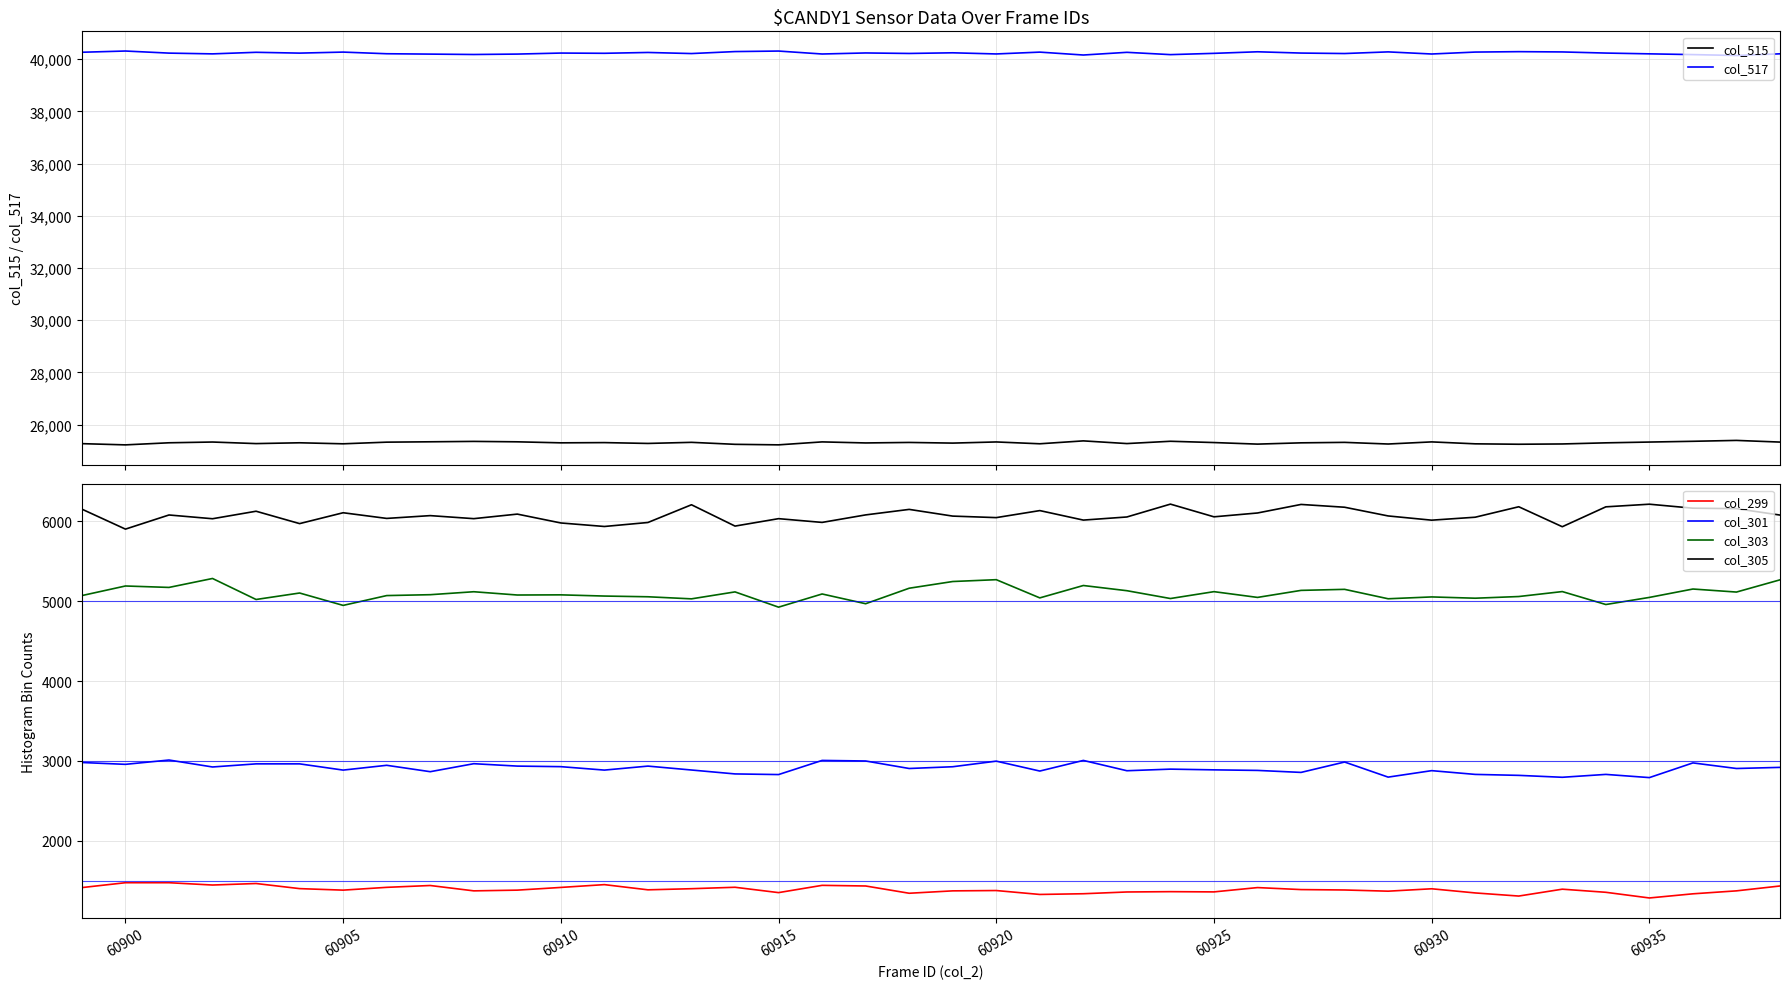

True or false: col_301 and col_303 intersect in this chart.

False